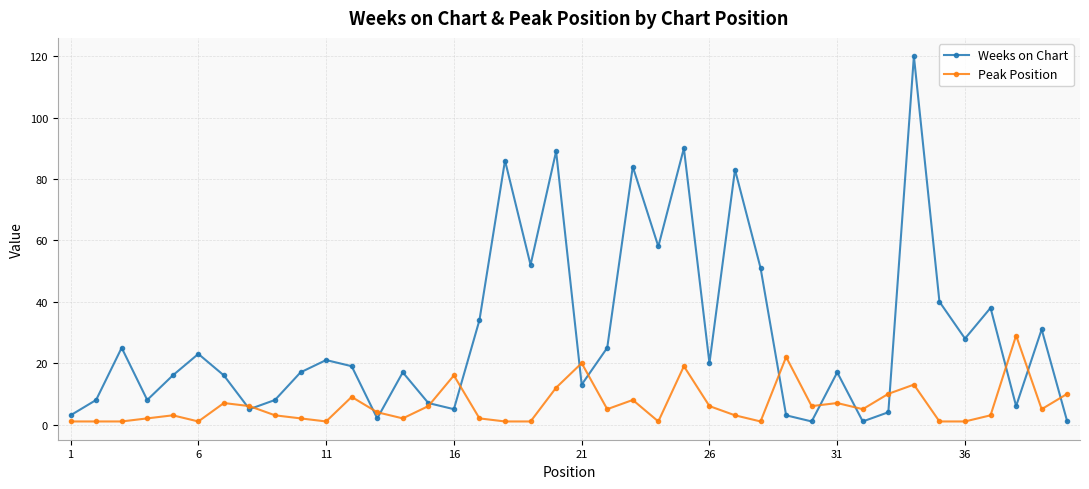

Which series has the largest total across all categories?

Weeks on Chart